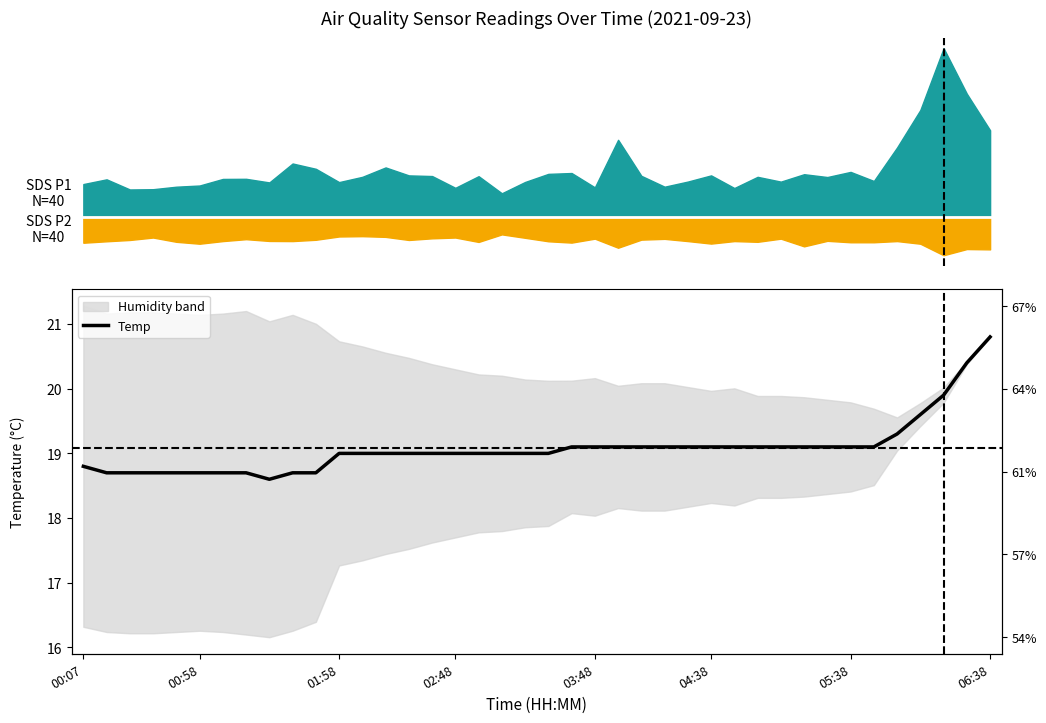

Where is the first local minimum?

8